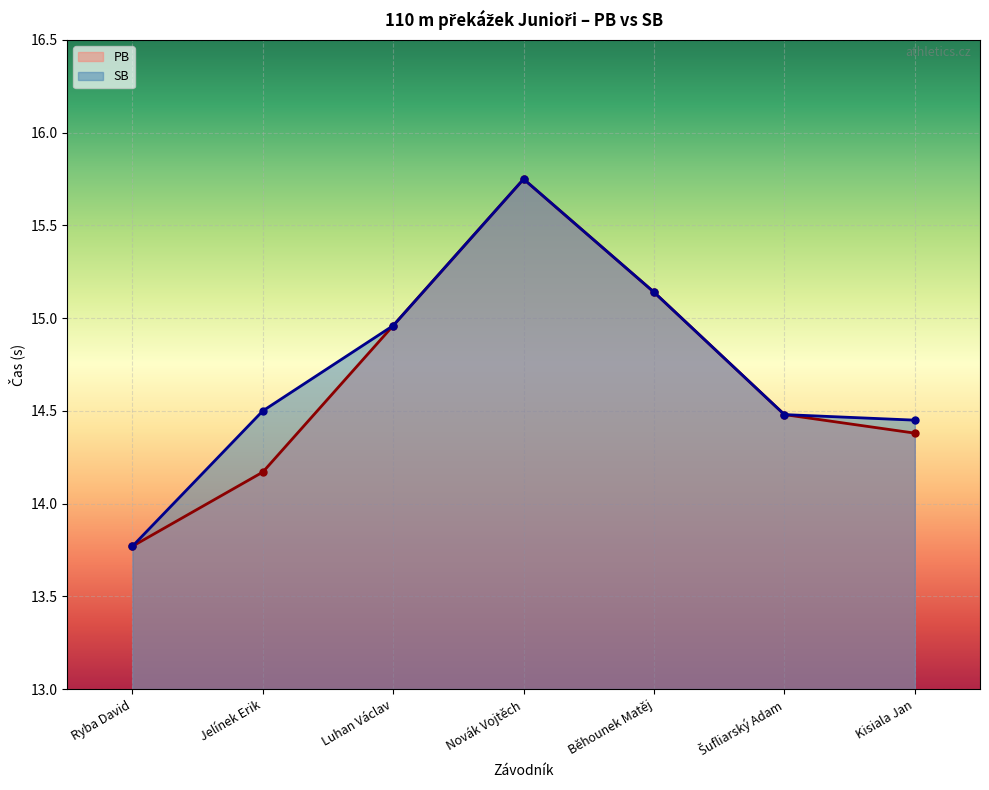

Reading left to right, transcribe all the data shown in this chart.

PB: Ryba David=13.8	Jelínek Erik=14.2	Luhan Václav=15.0	Novák Vojtěch=15.8	Běhounek Matěj=15.1	Šufliarský Adam=14.5	Kisiala Jan=14.4
SB: Ryba David=13.8	Jelínek Erik=14.5	Luhan Václav=15.0	Novák Vojtěch=15.8	Běhounek Matěj=15.1	Šufliarský Adam=14.5	Kisiala Jan=14.4